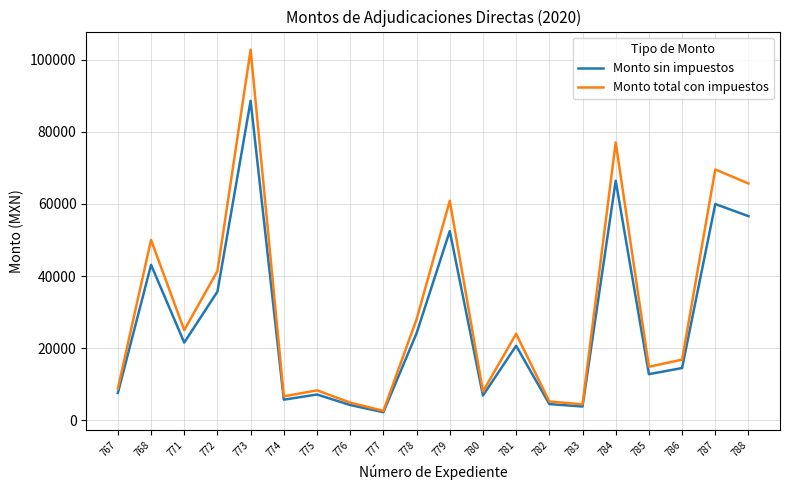

Read the Monto sin impuestos value at 775.

7160.7